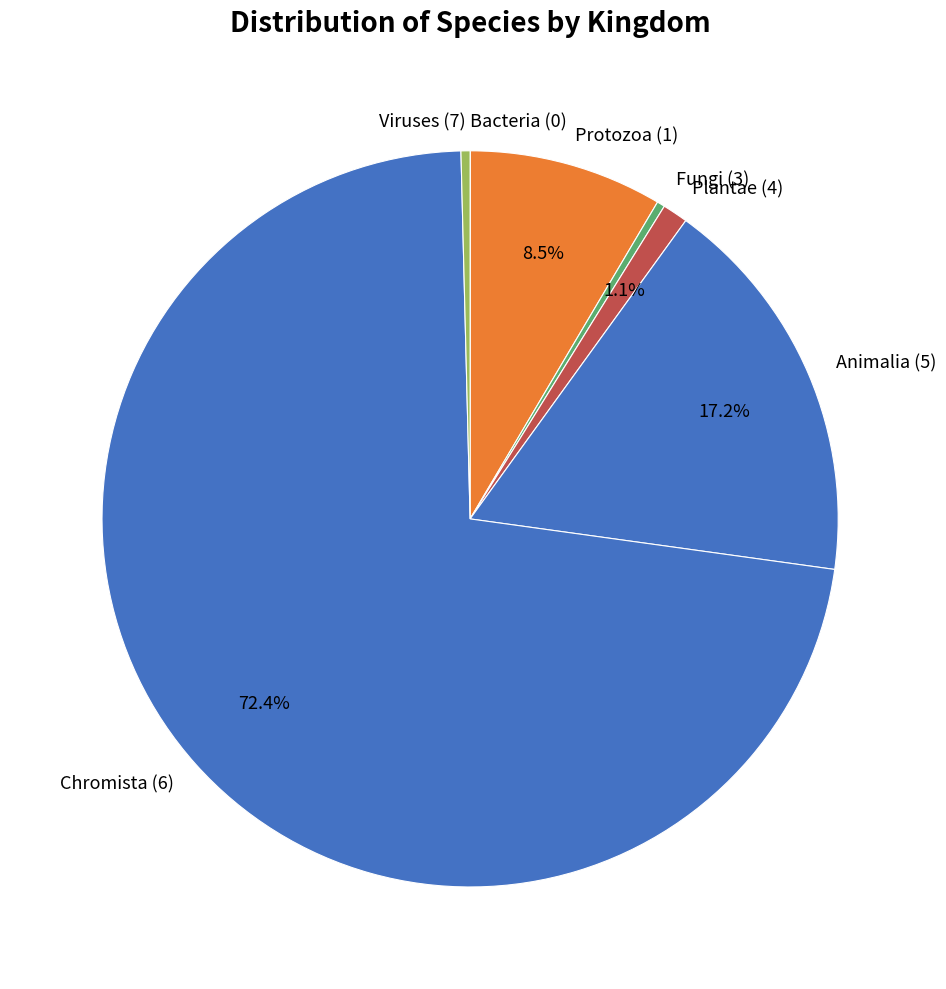

Which category accounts for the majority?

Chromista (6)